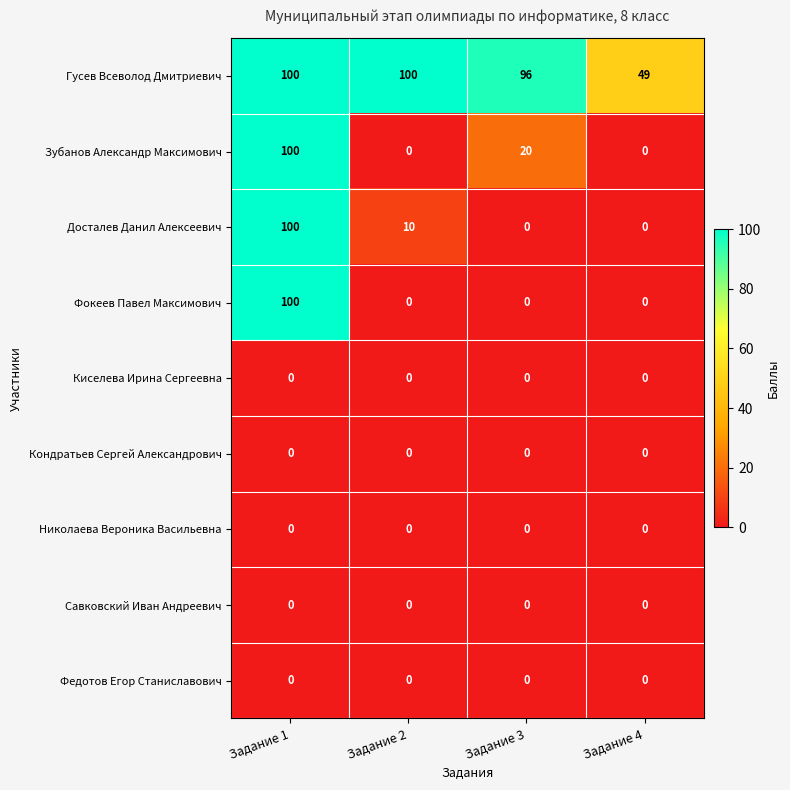

What is the spread (max minus min) of values at Задание 4?

49